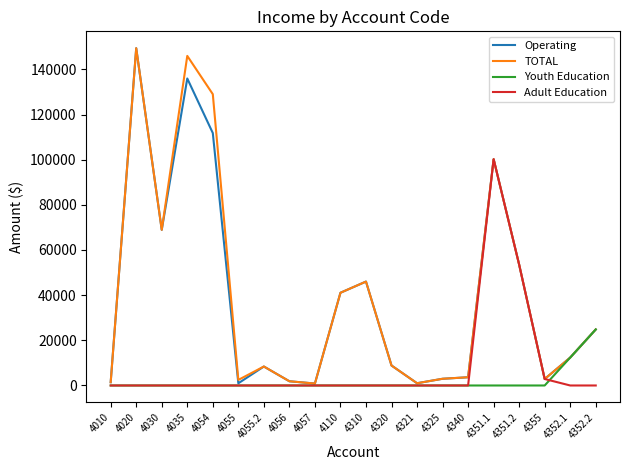

At which category does the chart reach its peak across all series?

4020